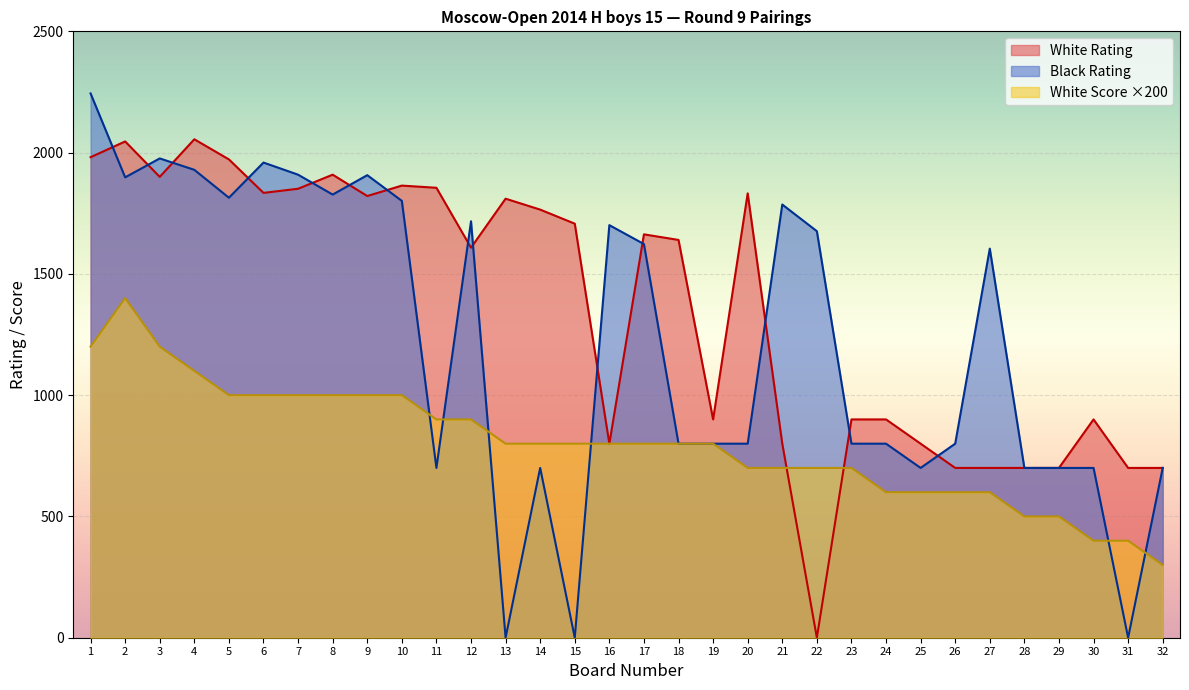

Is it true that Black Rating equals 1604 at 27?

True